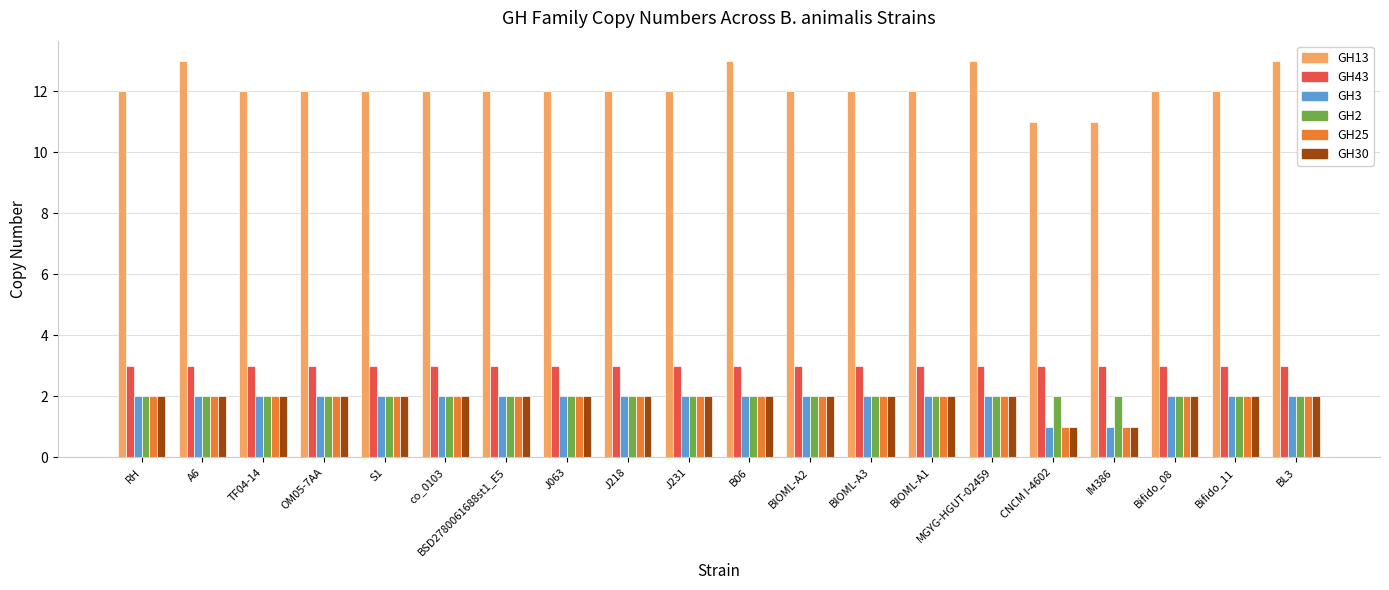

Count the number of data series in this chart.

6